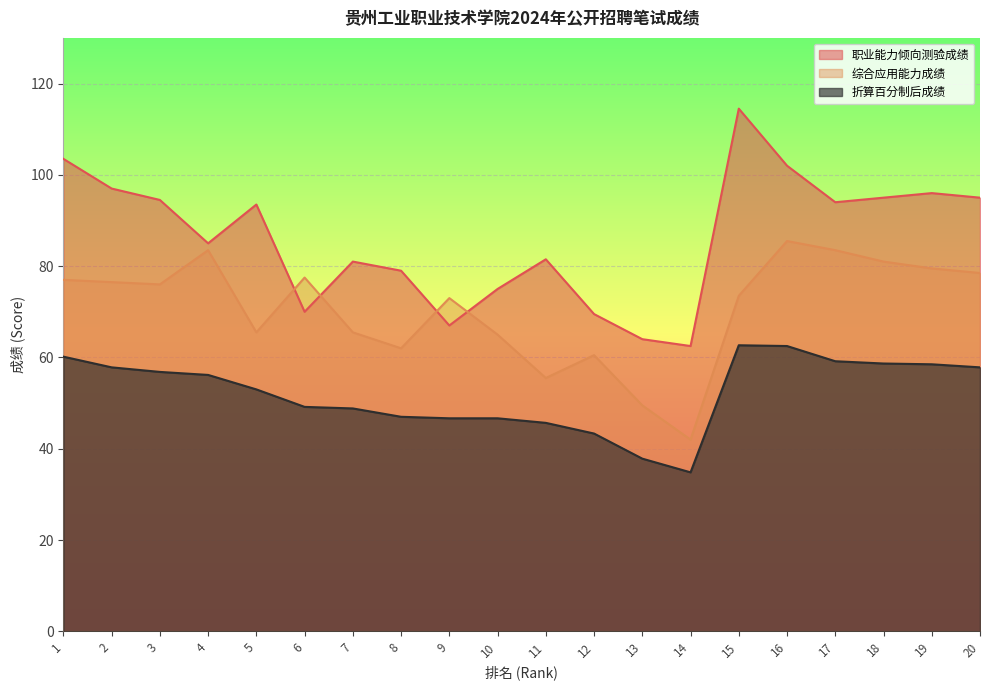

In 综合应用能力成绩, how many points are higher than both neighbors (excluding endpoints)?

5